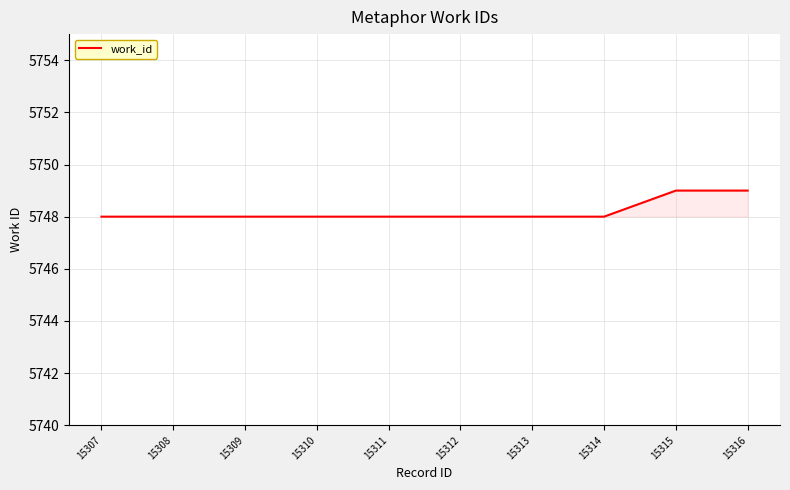

Read the value at 15315.

5749